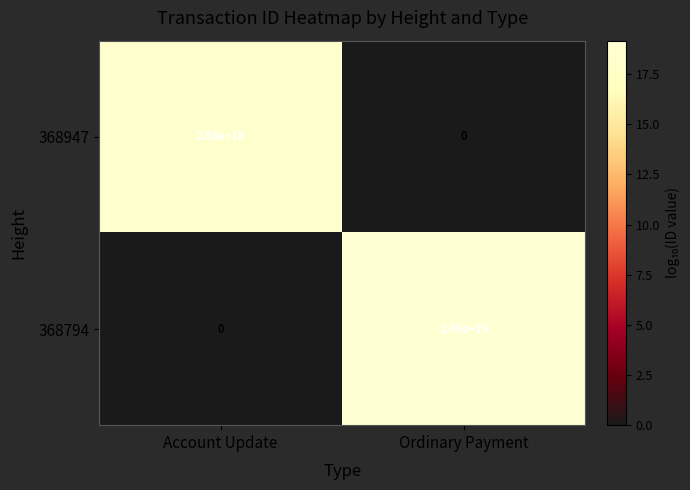

Which series has the largest range (max minus min)?

368794